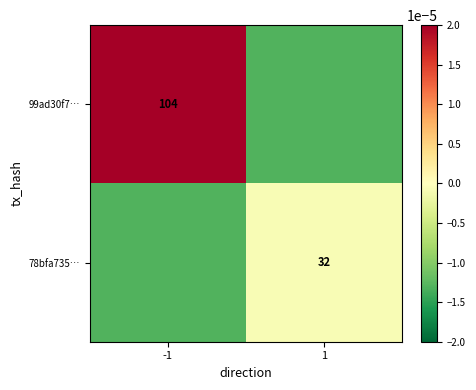

The 99ad30f7… series shows 104.0 at -1. True or false?

True